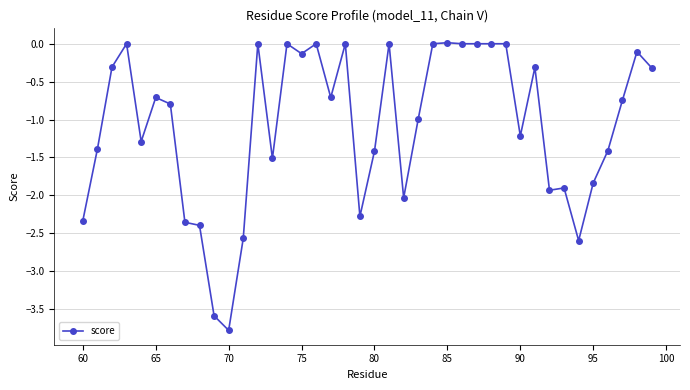

What is the smallest value displayed?

-3.8